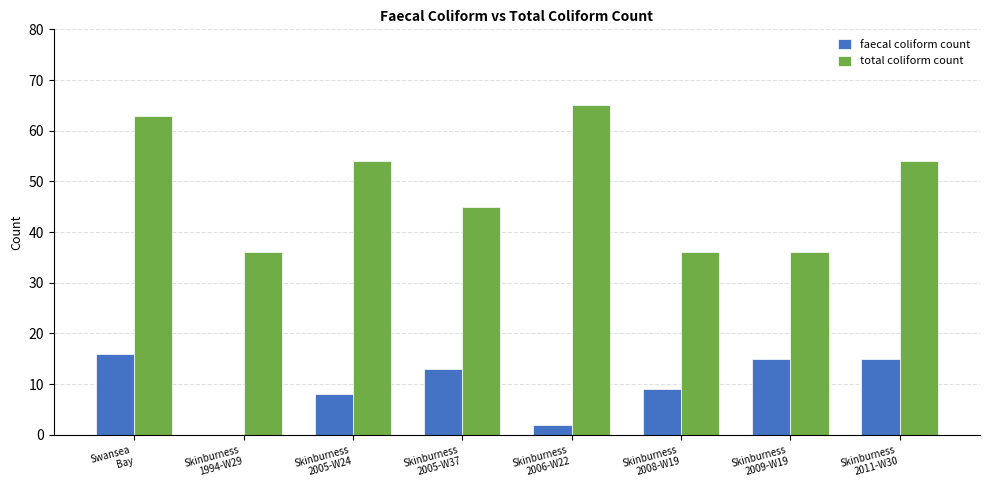

At which label does total coliform count reach its peak?

Skinburness
2006-W22